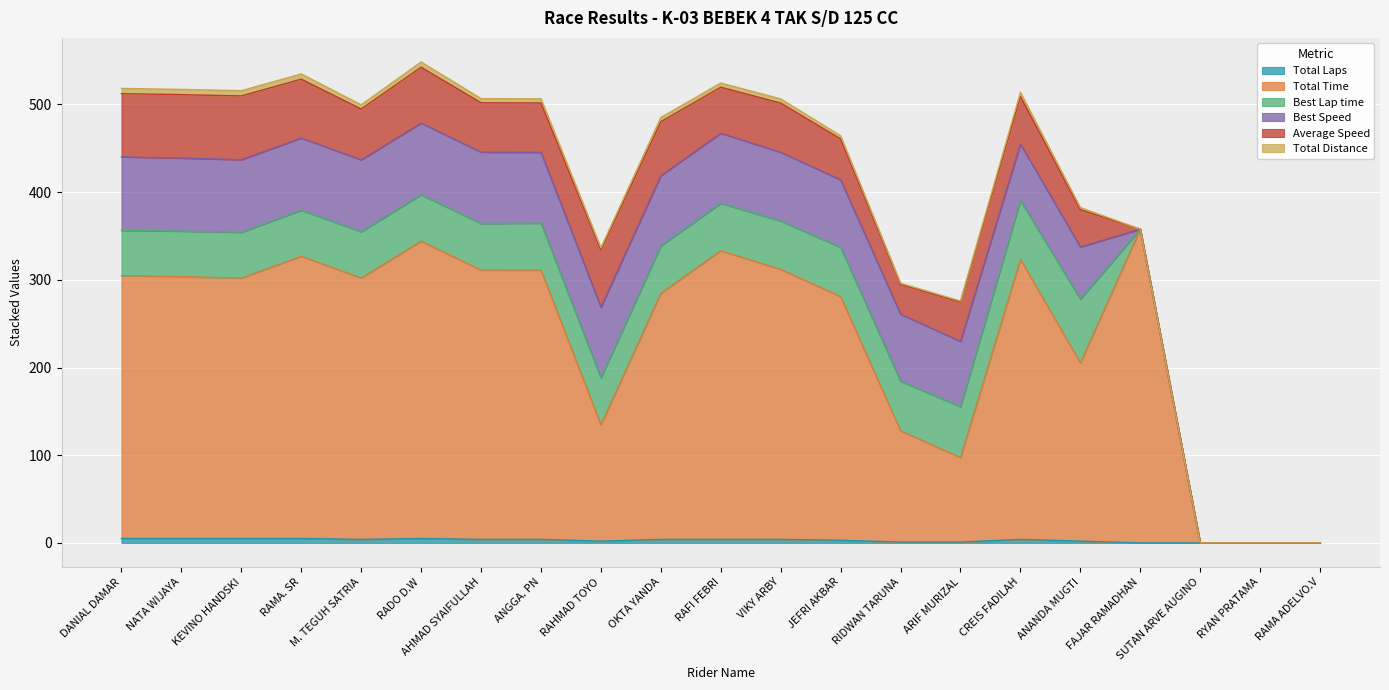

How many data points in Total Time are less than 298?

10